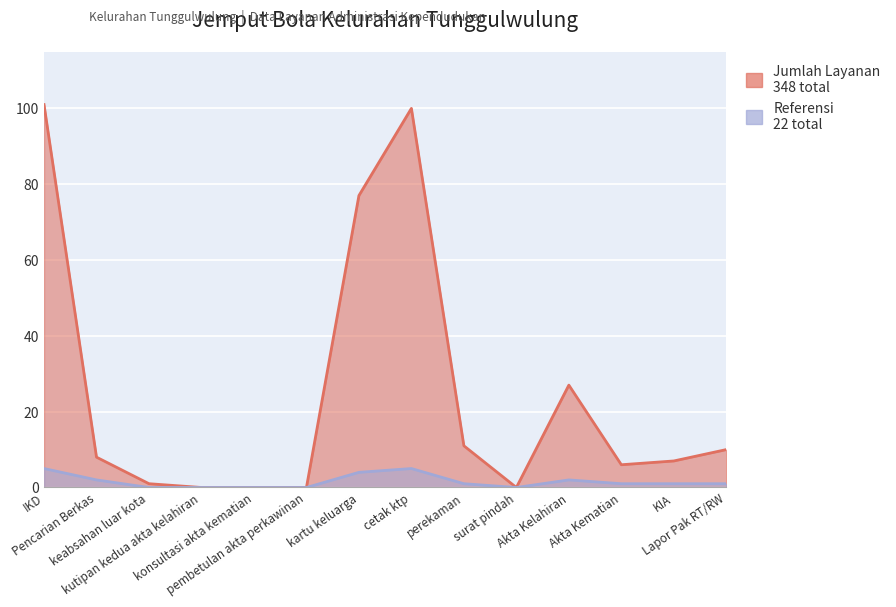

Reading left to right, extract all data points from this chart.

Jumlah Layanan: IKD=101	Pencarian Berkas=8	keabsahan luar kota=1	kutipan kedua akta kelahiran=0	konsultasi akta kematian=0	pembetulan akta perkawinan=0	kartu keluarga=77	cetak ktp=100	perekaman=11	surat pindah=0	Akta Kelahiran=27	Akta Kematian=6	KIA=7	Lapor Pak RT/RW=10
Referensi: IKD=5	Pencarian Berkas=2	keabsahan luar kota=0	kutipan kedua akta kelahiran=0	konsultasi akta kematian=0	pembetulan akta perkawinan=0	kartu keluarga=4	cetak ktp=5	perekaman=1	surat pindah=0	Akta Kelahiran=2	Akta Kematian=1	KIA=1	Lapor Pak RT/RW=1